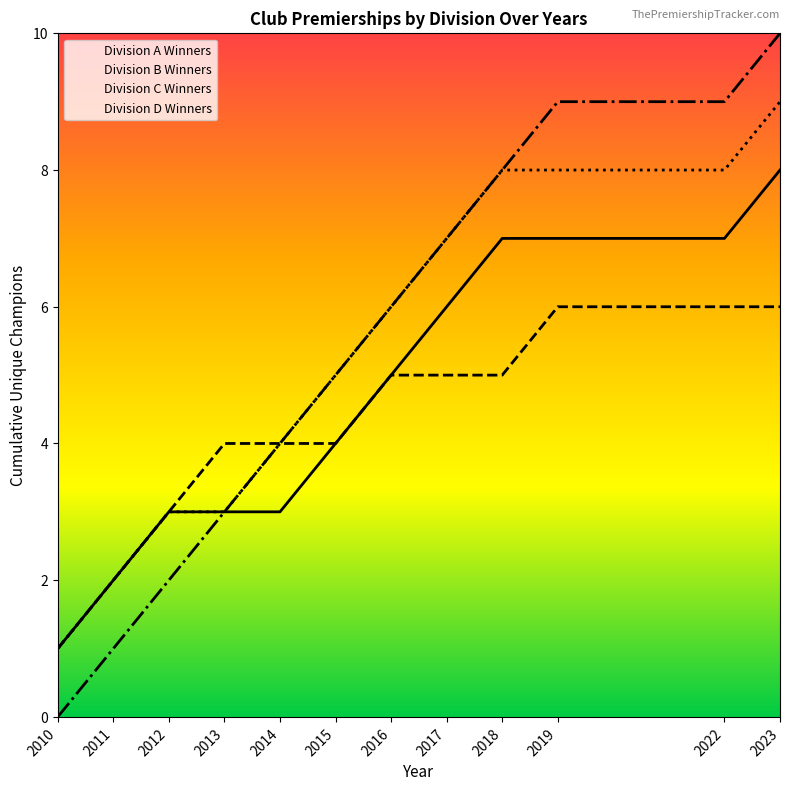

Reading right to left, what are all the values shown in this chart?

Division A Winners: 2023=8	2022=7	2019=7	2018=7	2017=6	2016=5	2015=4	2014=3	2013=3	2012=3	2011=2	2010=1
Division B Winners: 2023=6	2022=6	2019=6	2018=5	2017=5	2016=5	2015=4	2014=4	2013=4	2012=3	2011=2	2010=1
Division C Winners: 2023=9	2022=8	2019=8	2018=8	2017=7	2016=6	2015=5	2014=4	2013=3	2012=3	2011=2	2010=1
Division D Winners: 2023=10	2022=9	2019=9	2018=8	2017=7	2016=6	2015=5	2014=4	2013=3	2012=2	2011=1	2010=0